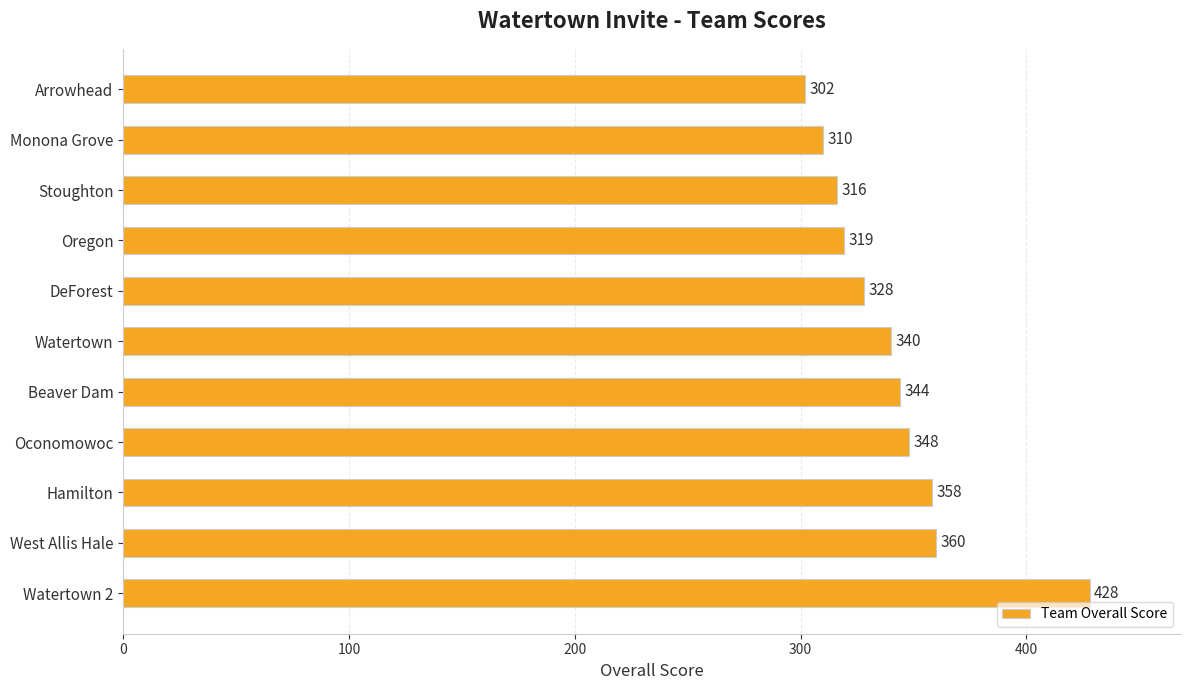

Between Monona Grove and Beaver Dam, which is larger?

Beaver Dam